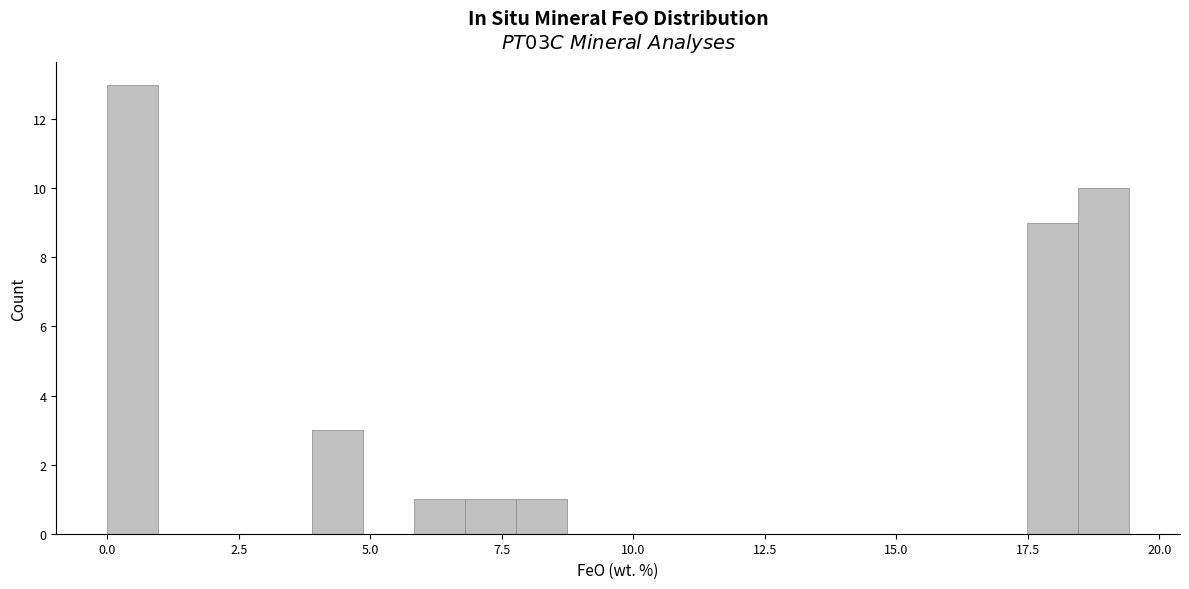

Read against the x-axis, roughly where is the centre of the tallest bar?

0.5